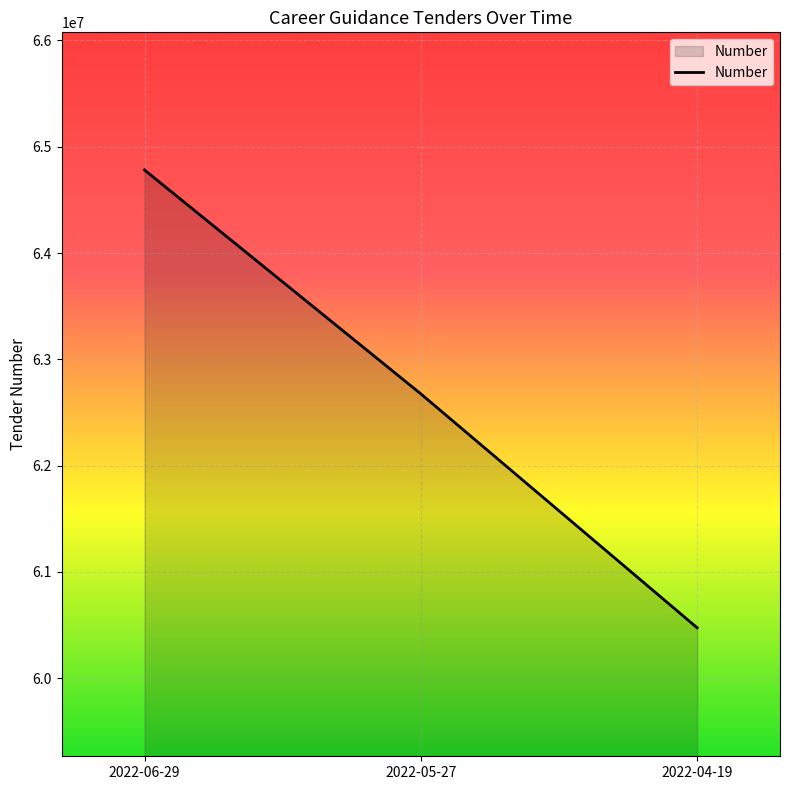

Which has a higher value, 2022-06-29 or 2022-04-19?

2022-06-29